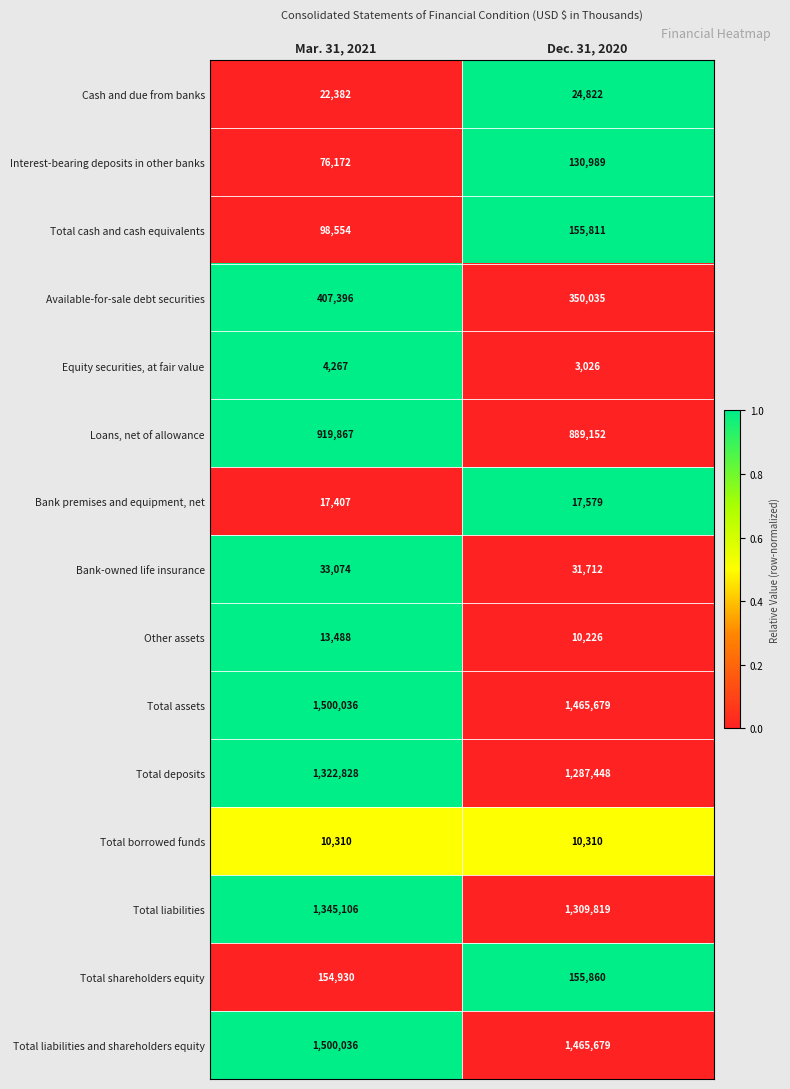

The value of Bank premises and equipment, net at Mar. 31, 2021 is 5614. True or false?

False